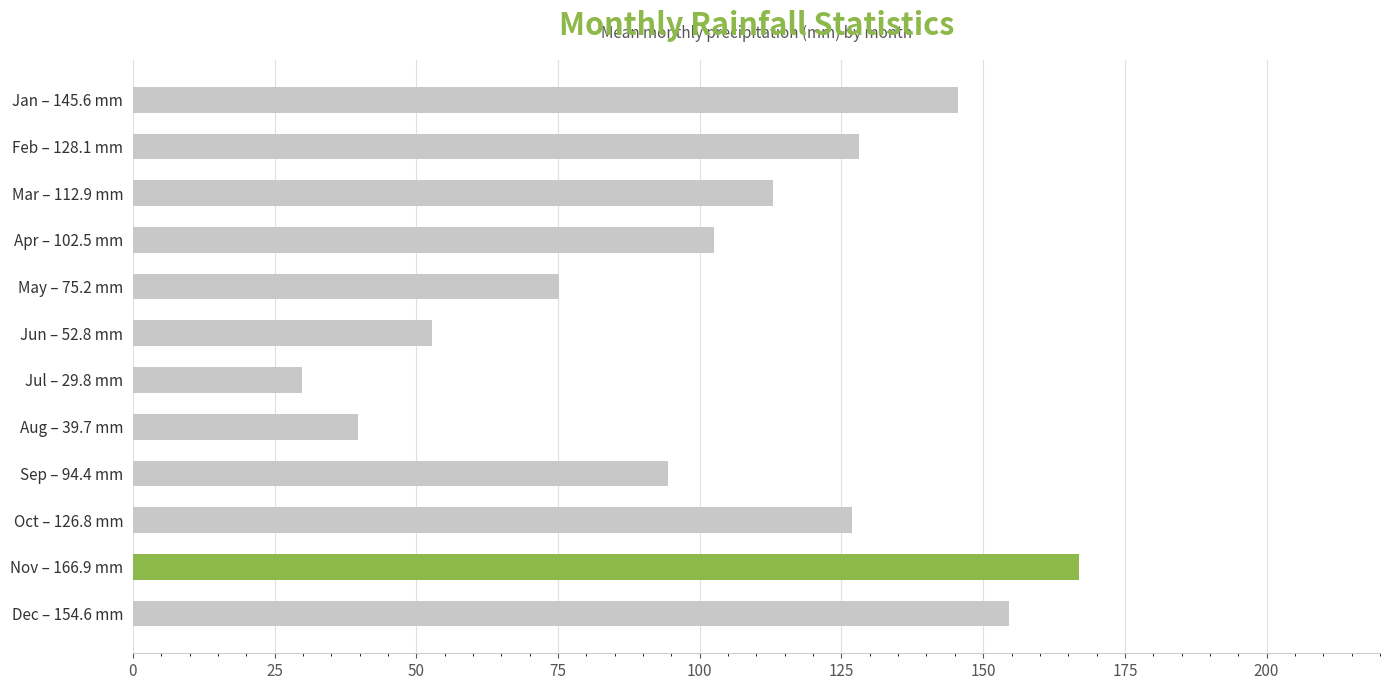

Are the bars horizontal?

Yes